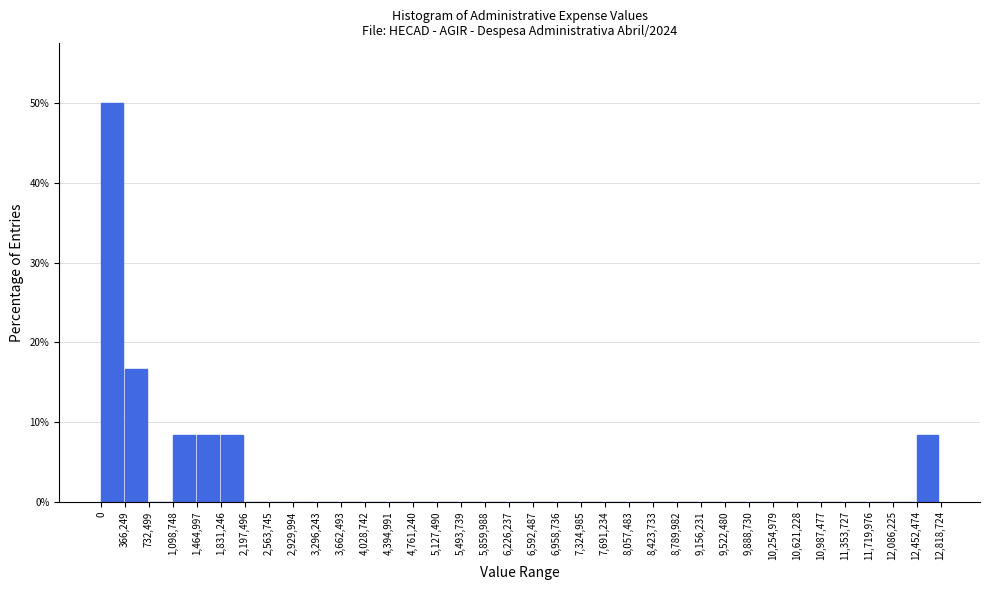

What is the height of the bar covering 0 to 366,249 on the x-axis? The values are not printed on the chart, so give them approximately, as read against the axis.

50